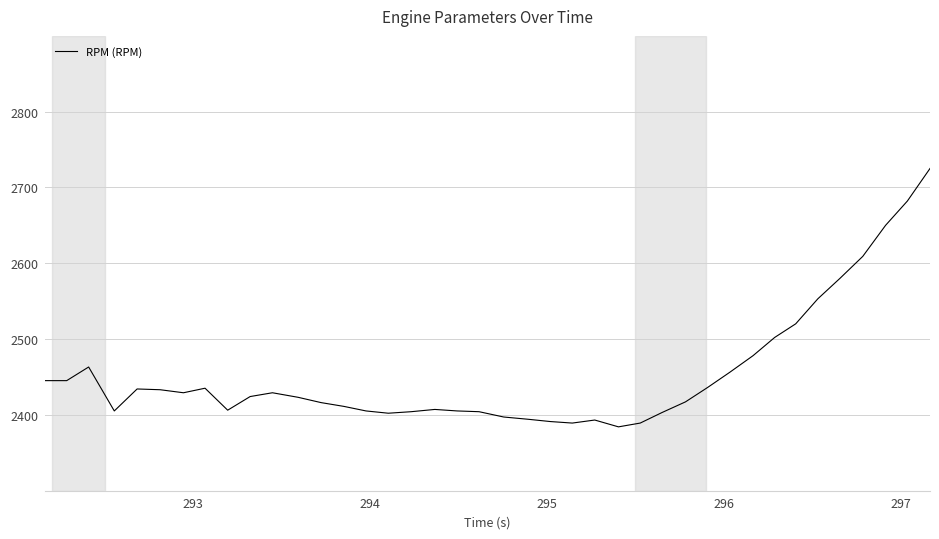

What is the maximum value shown in the chart?

2725